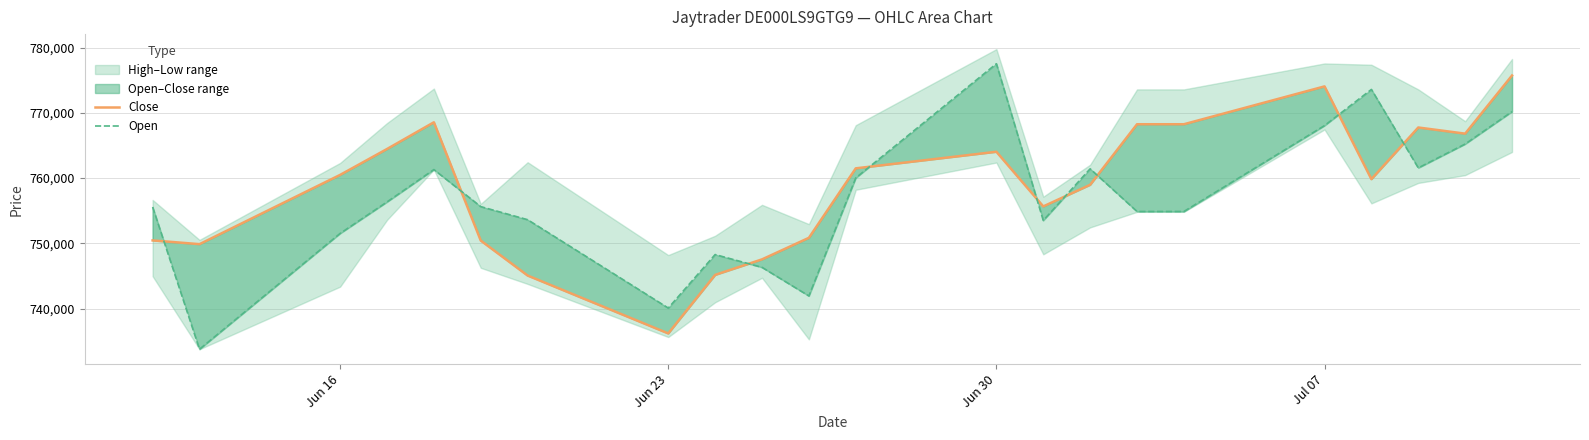

Reading right to left, transcribe all the data shown in this chart.

Close: 775713	766806	767749	759837	774045	768247	768247	758970	755659	764033	761492	750847	747547	745170	736201	745068	750427	768547	764453	760489	749877	750451
Open: 770182	765215	761559	773579	768039	754883	754883	761417	753506	777517	760023	741943	746324	748283	740088	753623	755626	761303	756342	751520	733783	755569